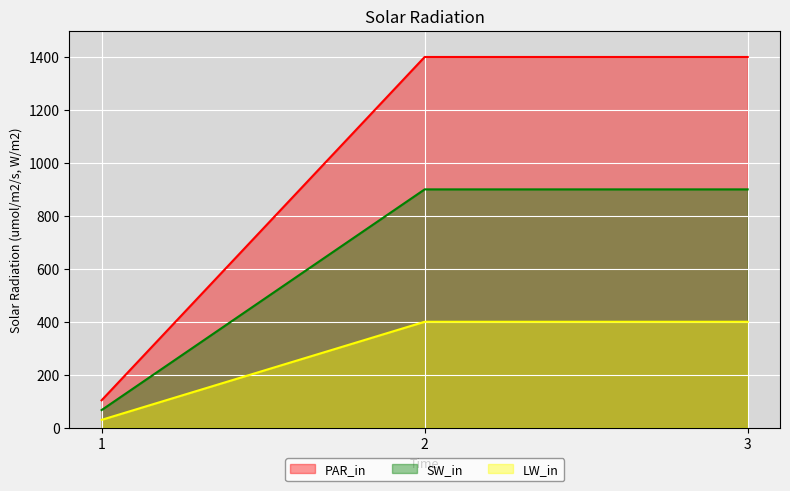

Count the number of data series in this chart.

3